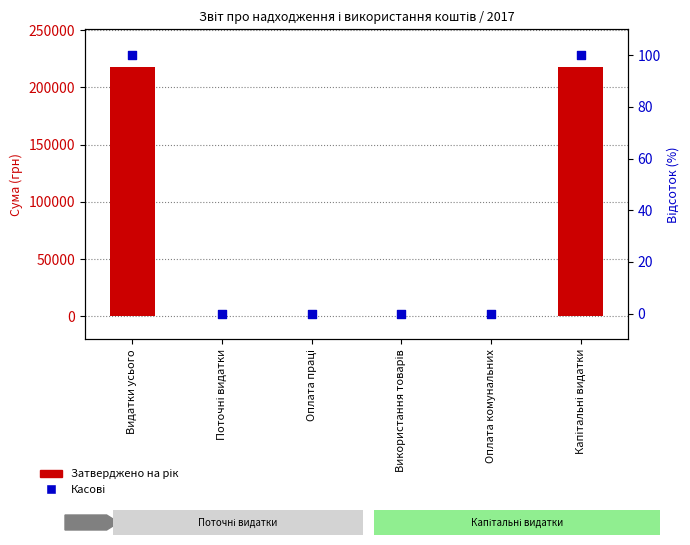

What are all the series names shown in the legend?

Затверджено на рік, Касові